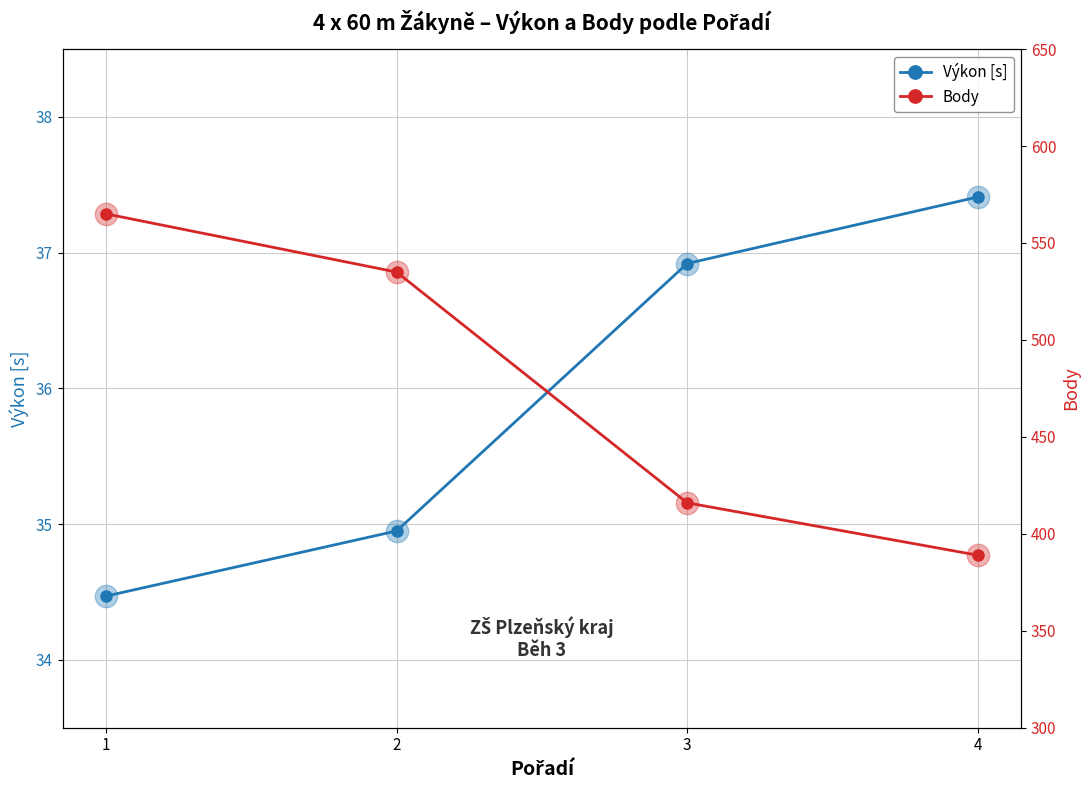

At which category is the sum across all series the highest?

1